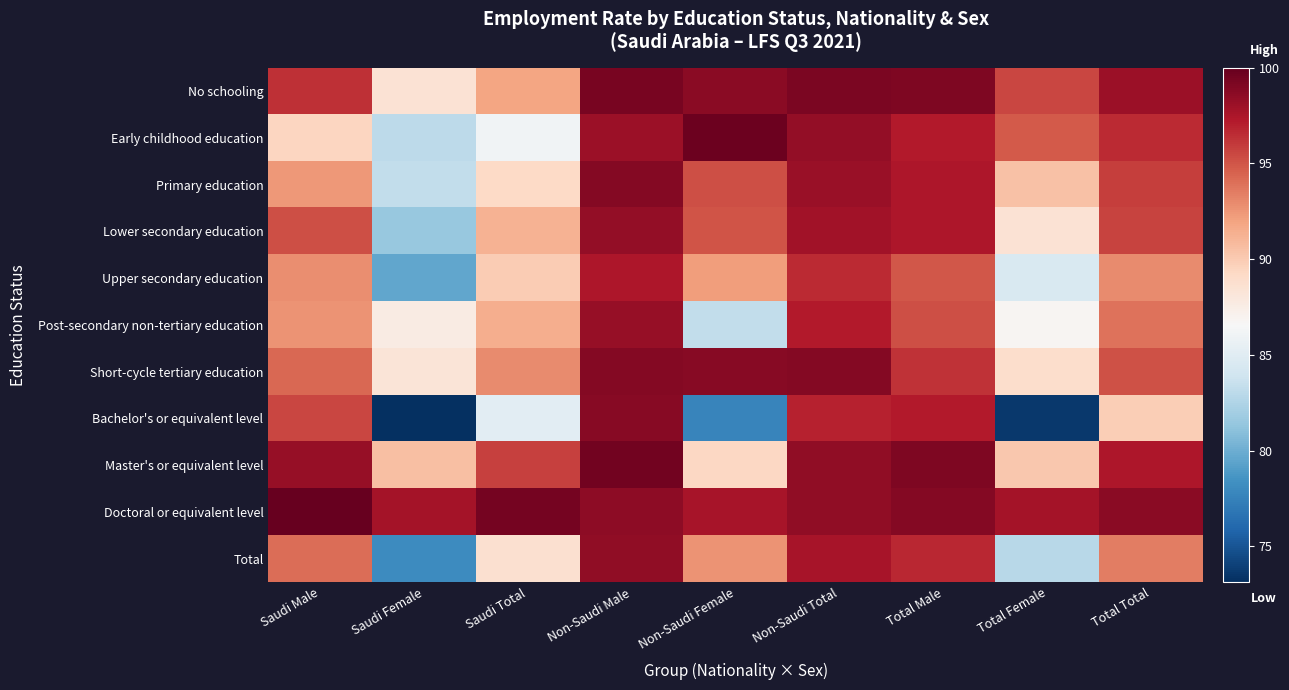

What is the total value across all series at Saudi Total?

1001.8